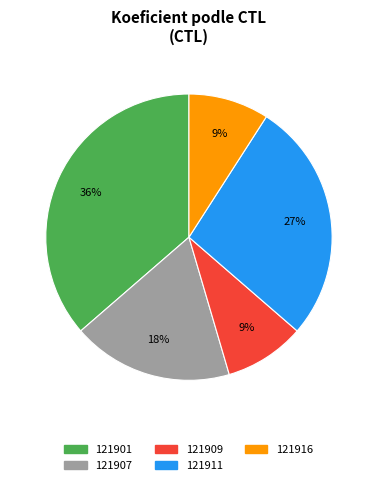

Does 121909 account for over 50% of the chart?

No